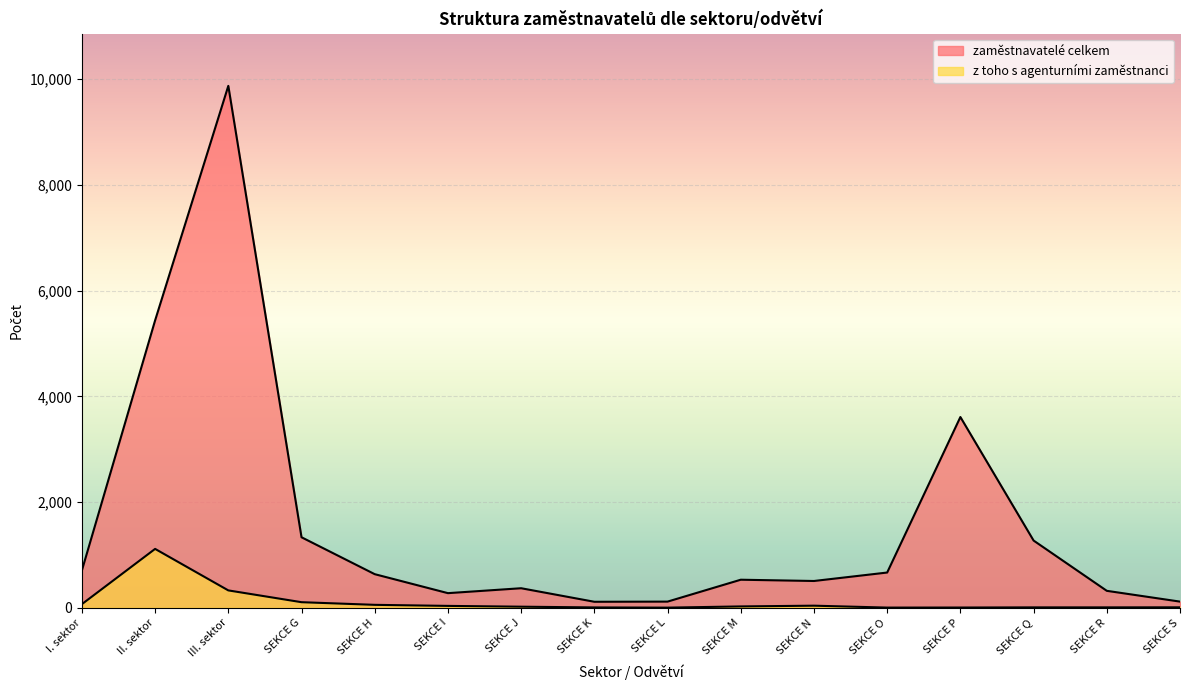

What position from the right is SEKCE J?

10